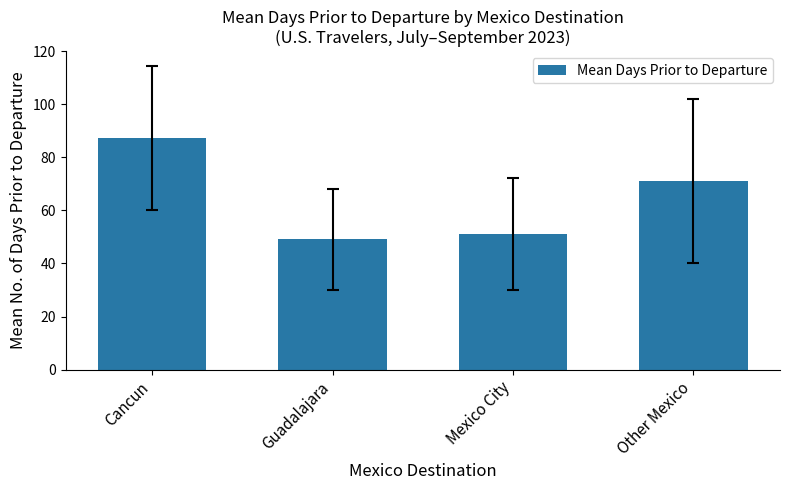

Rank the categories by value from lowest to highest.

Guadalajara, Mexico City, Other Mexico, Cancun